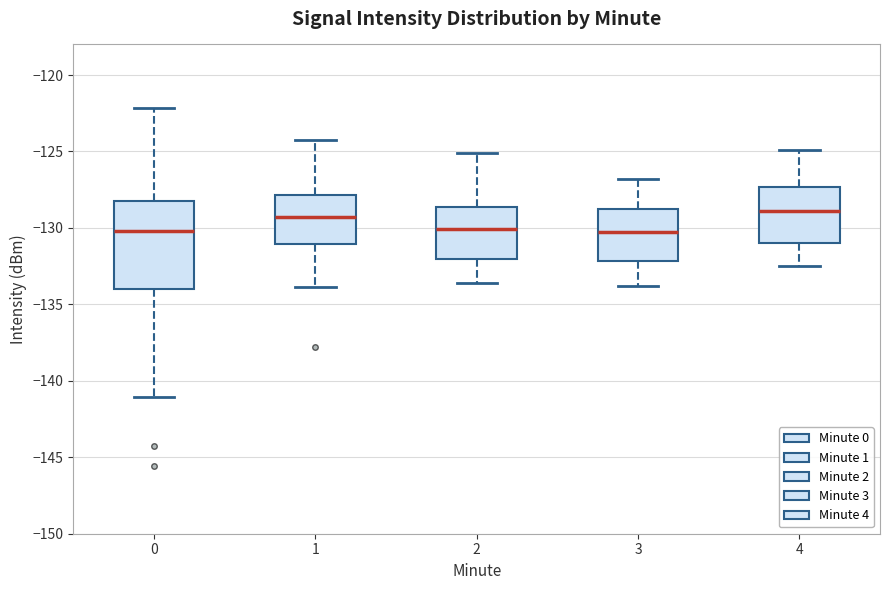

Reading left to right, read every box against the y-axis: the position of its median line, the range the box covers, and the ends of its whiskers. The values are not printed on the chart, so give them approximately, as read against the axis.

0: median -130.0, box -134.0 to -128.5, whiskers -141.0 to -122.0
1: median -129.5, box -131.0 to -128.0, whiskers -134.0 to -124.0
2: median -130.0, box -132.0 to -128.5, whiskers -133.5 to -125.0
3: median -130.0, box -132.0 to -128.5, whiskers -134.0 to -127.0
4: median -129.0, box -131.0 to -127.5, whiskers -132.5 to -125.0